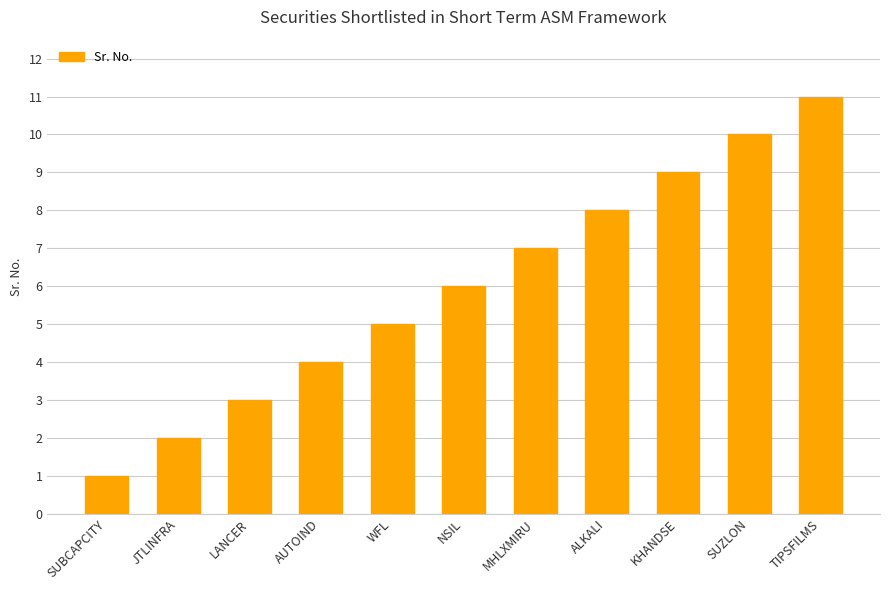

True or false: the data shows 16 at KHANDSE.

False